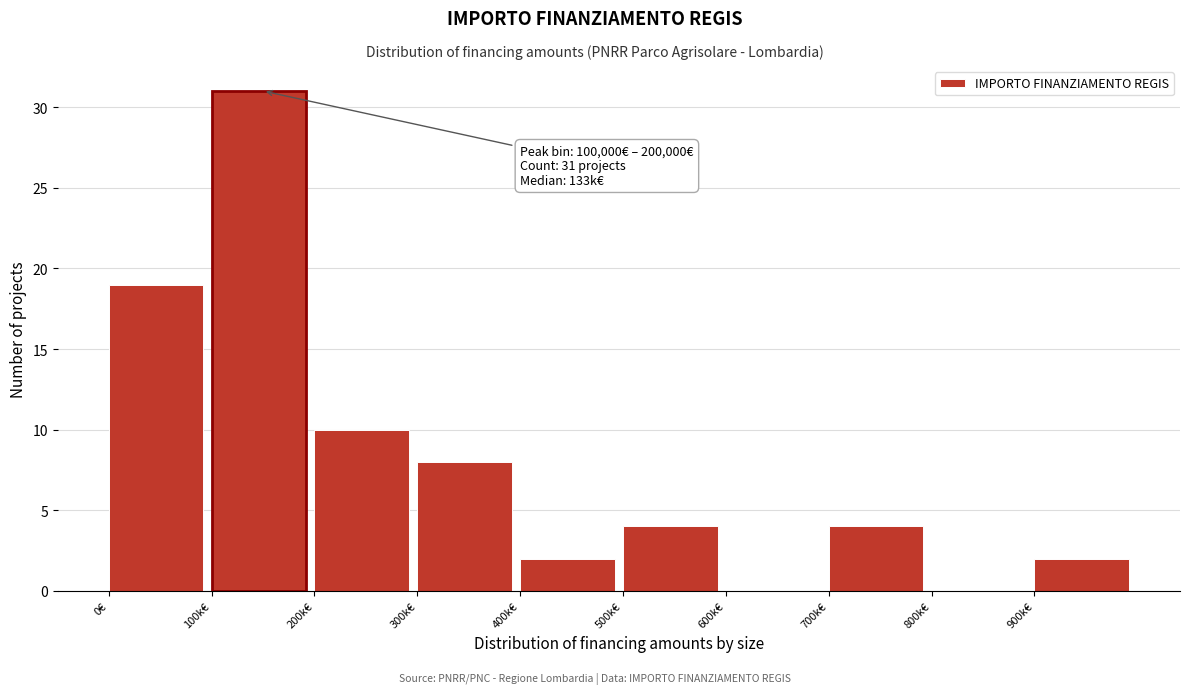

Reading left to right, transcribe all the data shown in this chart.

0€=19	100k€=31	200k€=10	300k€=8	400k€=2	500k€=4	600k€=0	700k€=4	800k€=0	900k€=2